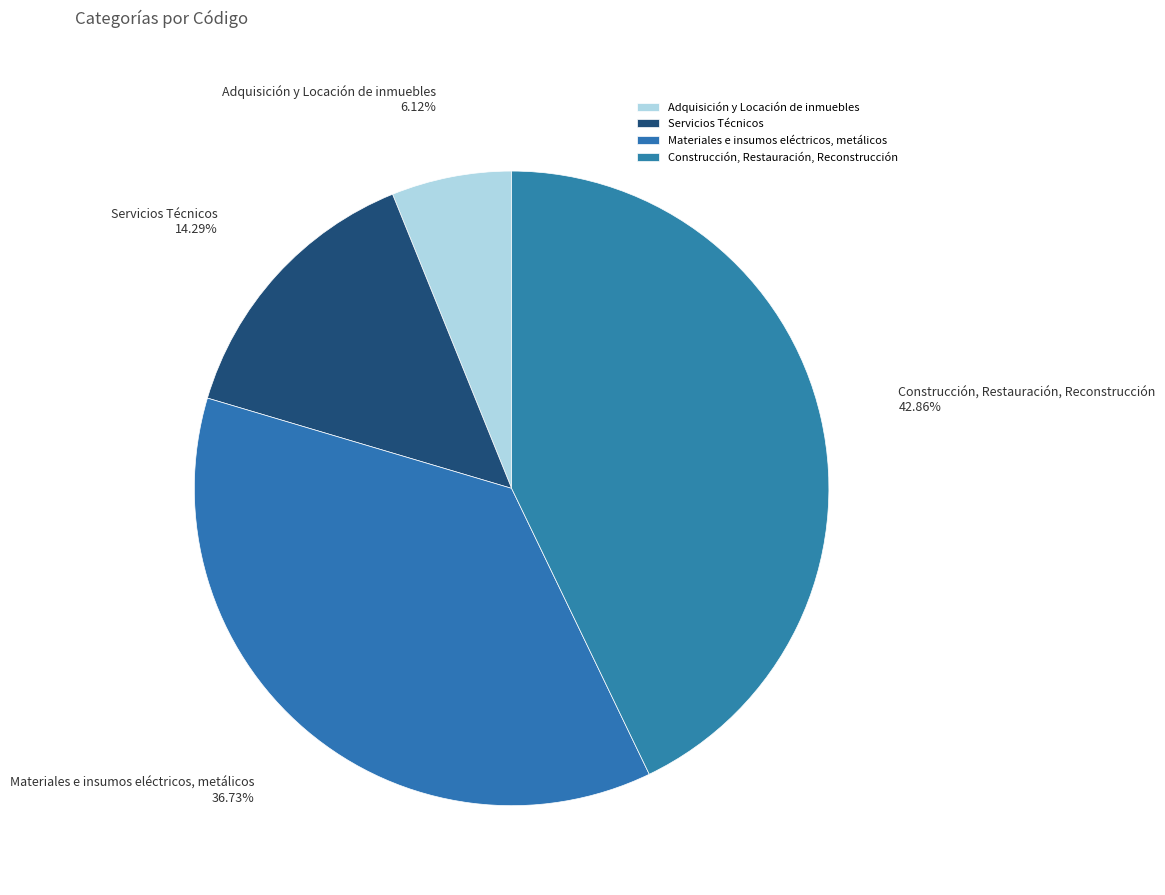

To the nearest percent, what is the difference between the largest and smallest slice percentages?

37%